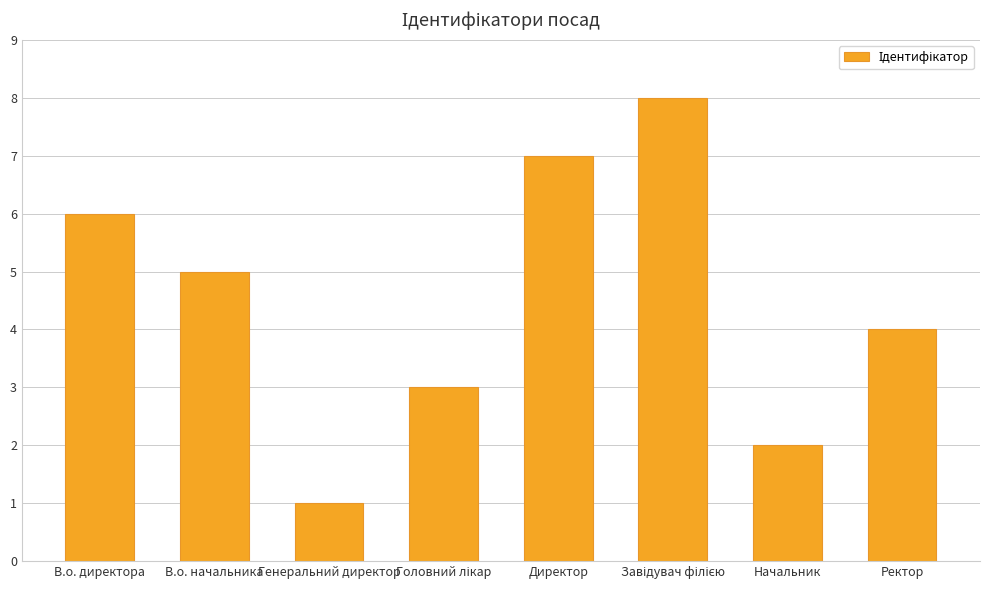

How many bars are there in total?

8